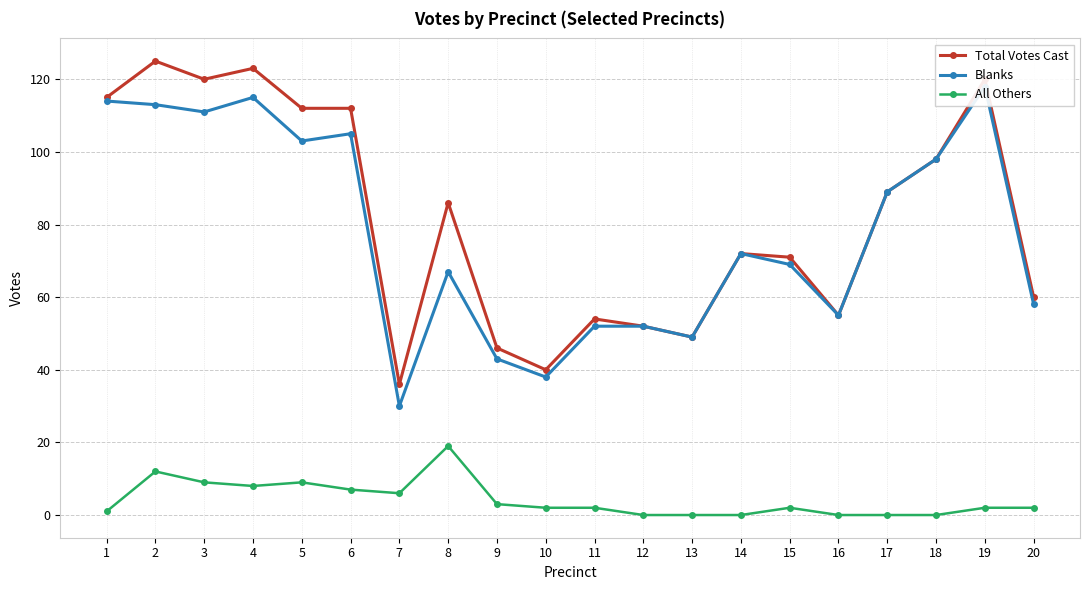

True or false: Total Votes Cast and All Others cross at least once.

False